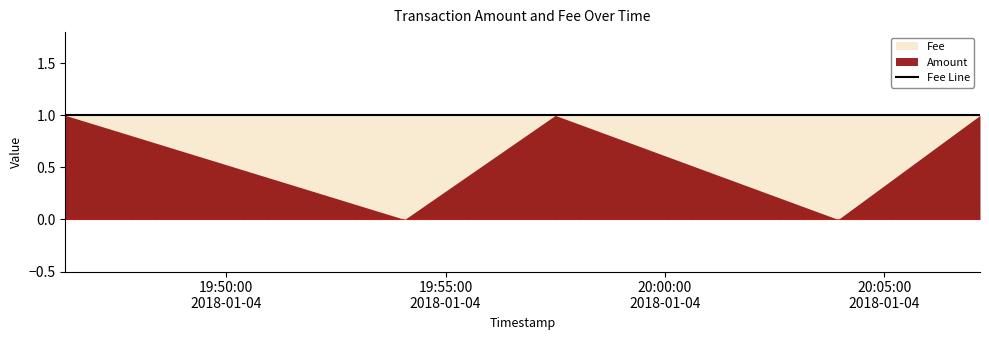

True or false: Amount and Fee cross at least once.

False